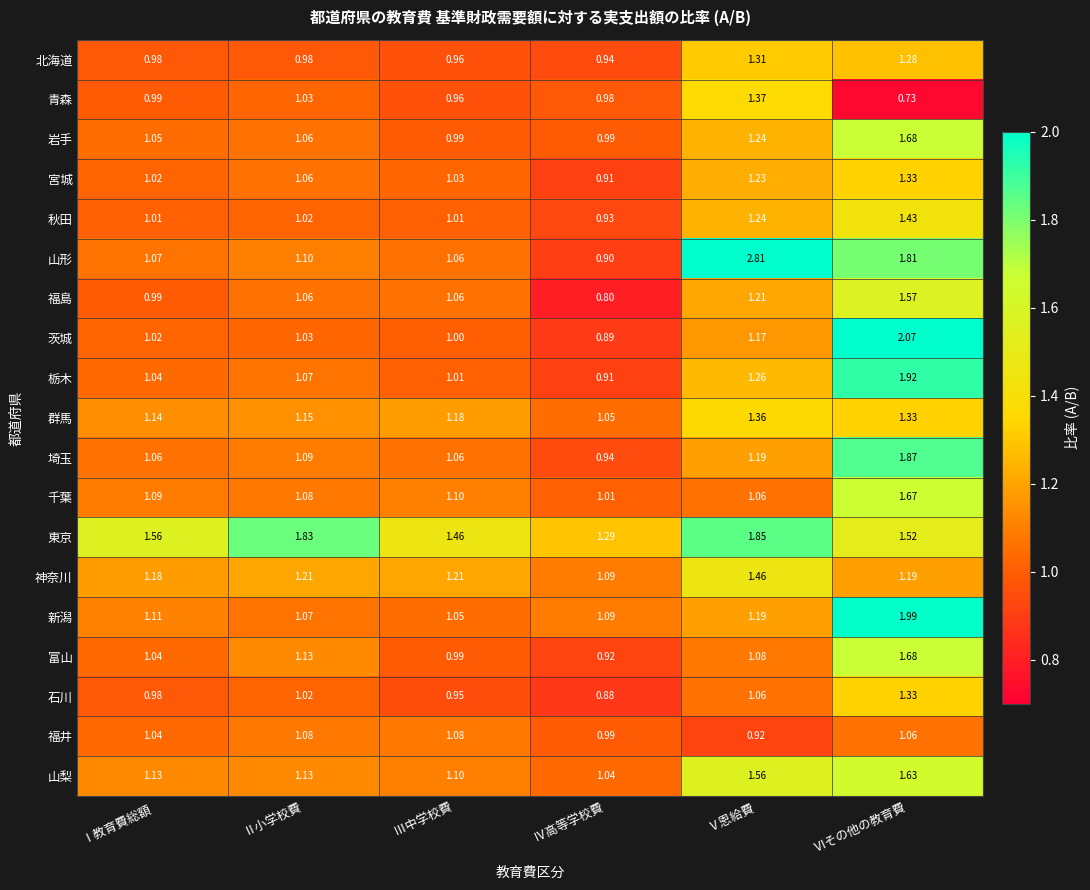

List the labels in order of 群馬 value, smallest first.

Ⅳ高等学校費, Ⅰ教育費総額, Ⅱ小学校費, Ⅲ中学校費, Ⅵその他の教育費, Ⅴ恩給費